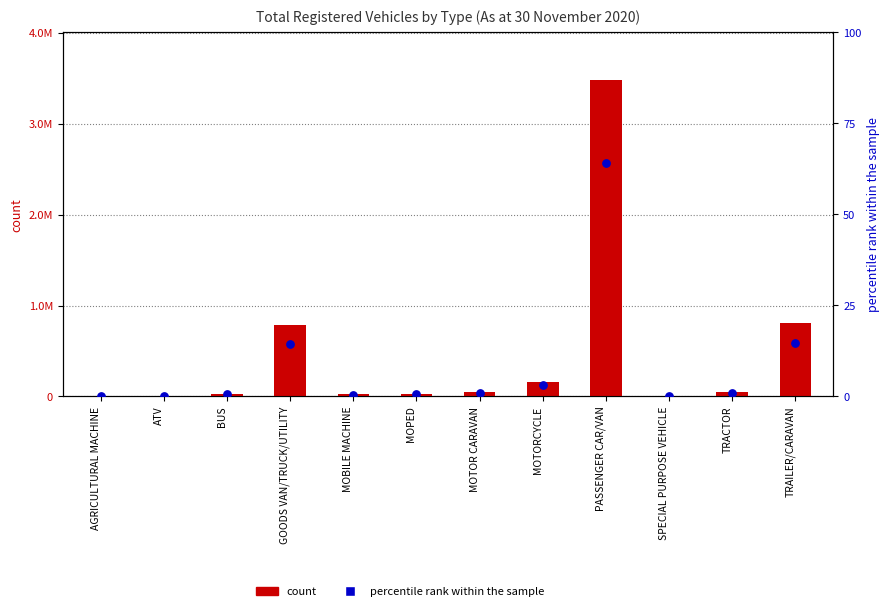

What is the total value across all series at TRAILER/CARAVAN?

803141.8